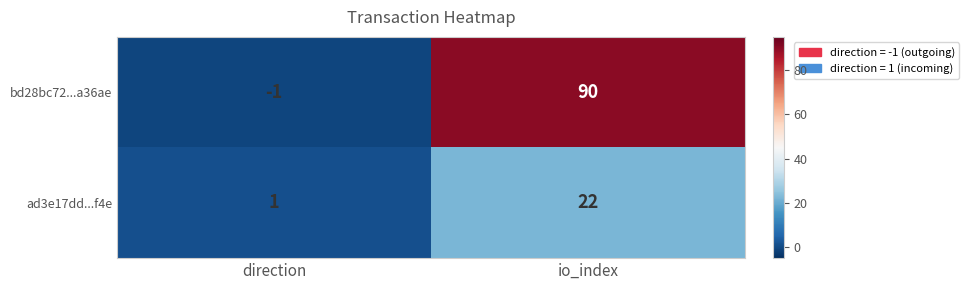

Which series has the widest spread of values?

bd28bc72...a36ae